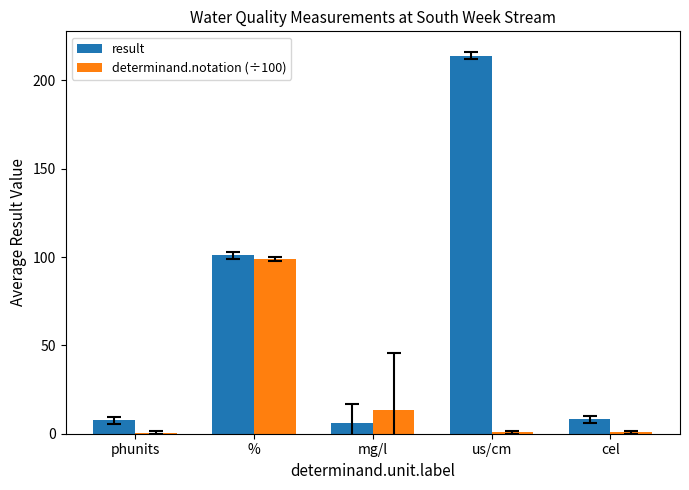

What is the maximum value for result?

214.0